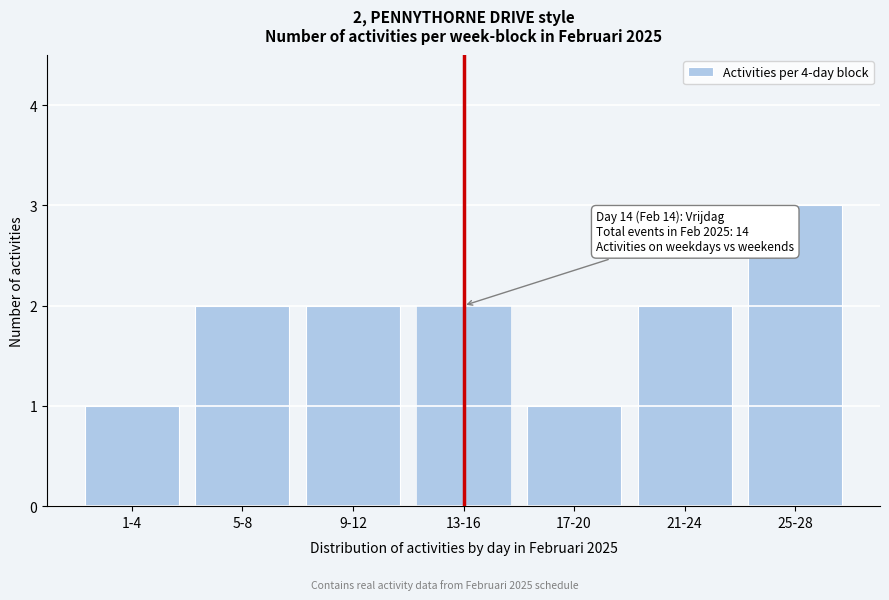

Reading left to right, what are all the values shown in this chart?

1	2	2	2	1	2	3